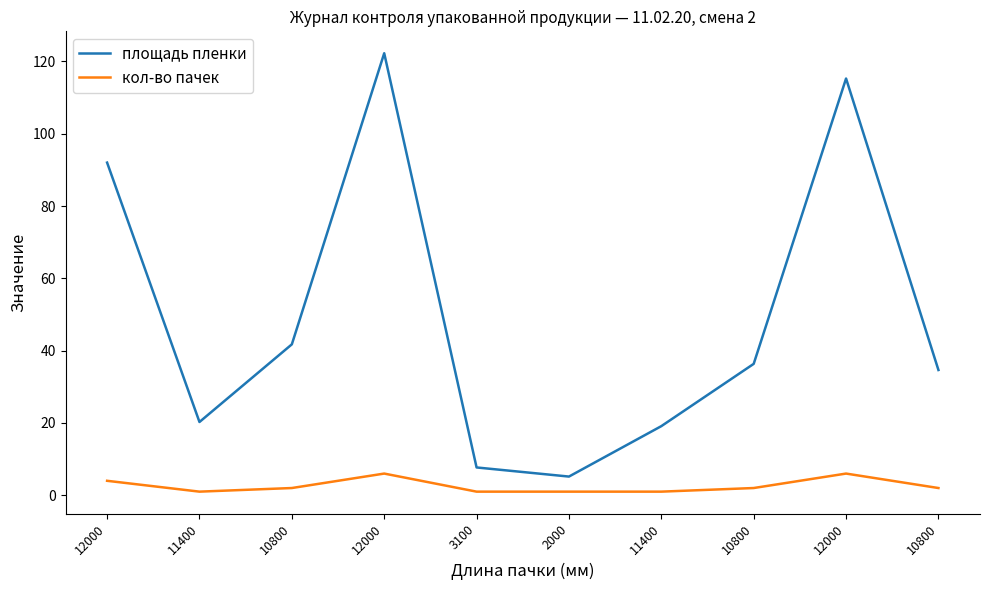

True or false: площадь пленки and кол-во пачек cross at least once.

False